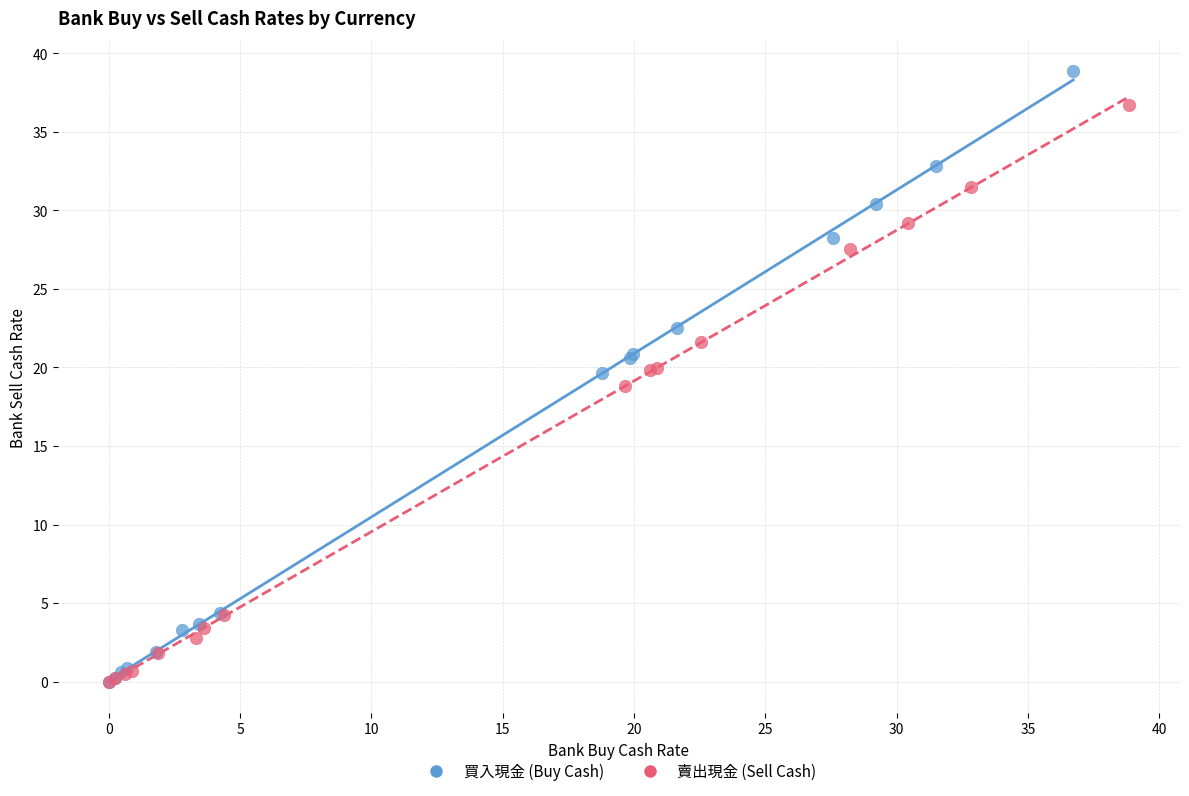

Which series has the largest Y range (max minus min)?

買入現金 (Buy Cash)